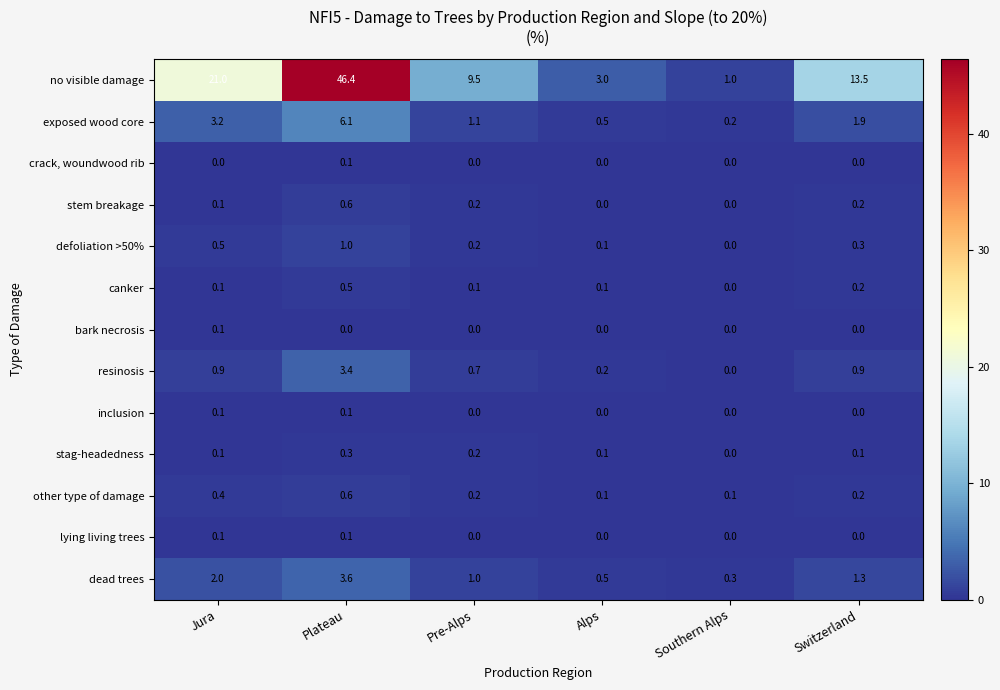

At which label is canker closest to 0?

Southern Alps